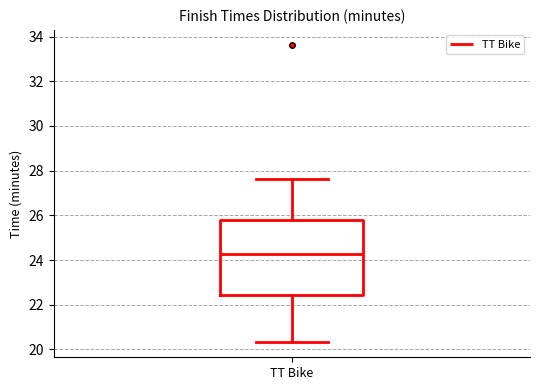

Read this box plot against the y-axis: the position of the median line, the range covered by the box, and the ends of both whiskers. The values are not printed on the chart, so give them approximately, as read against the axis.

median 24.2, box 22.4 to 25.8, whiskers 20.4 to 27.6